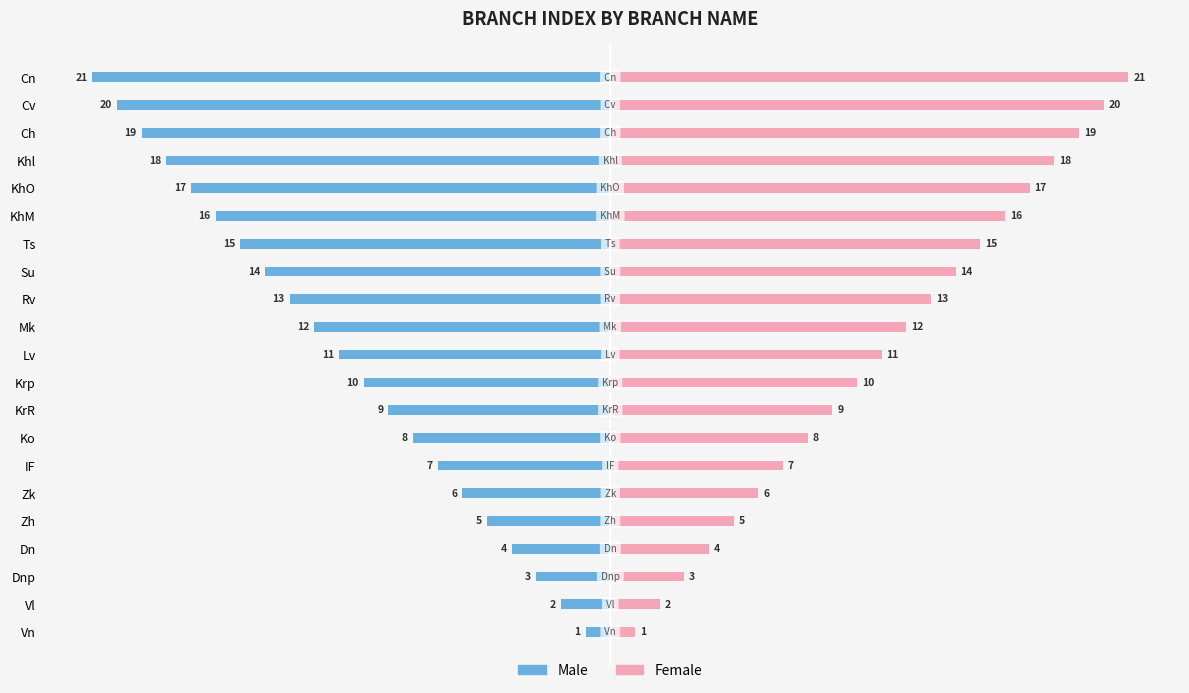

Which series has the largest range (max minus min)?

Male